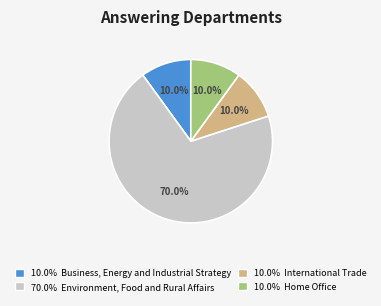

Is there a majority slice in this chart?

Yes